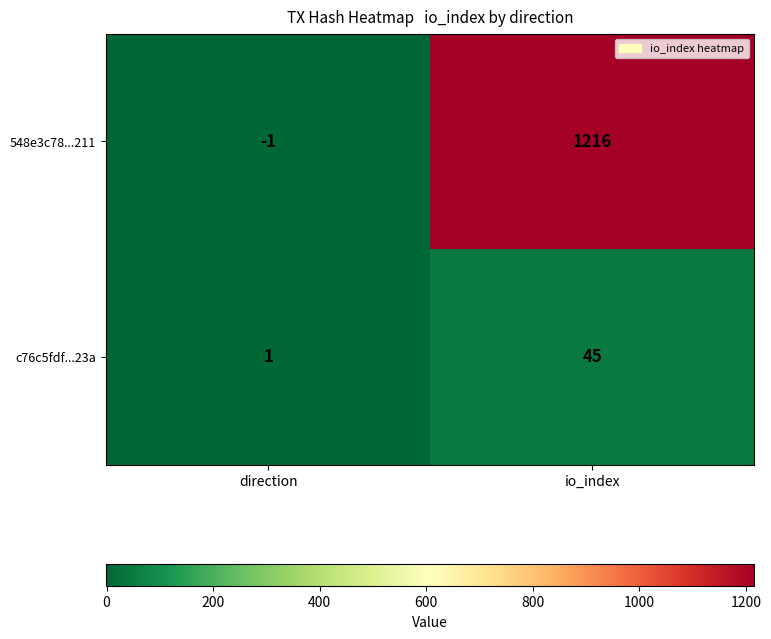

Is it true that c76c5fdf...23a equals 45 at io_index?

True